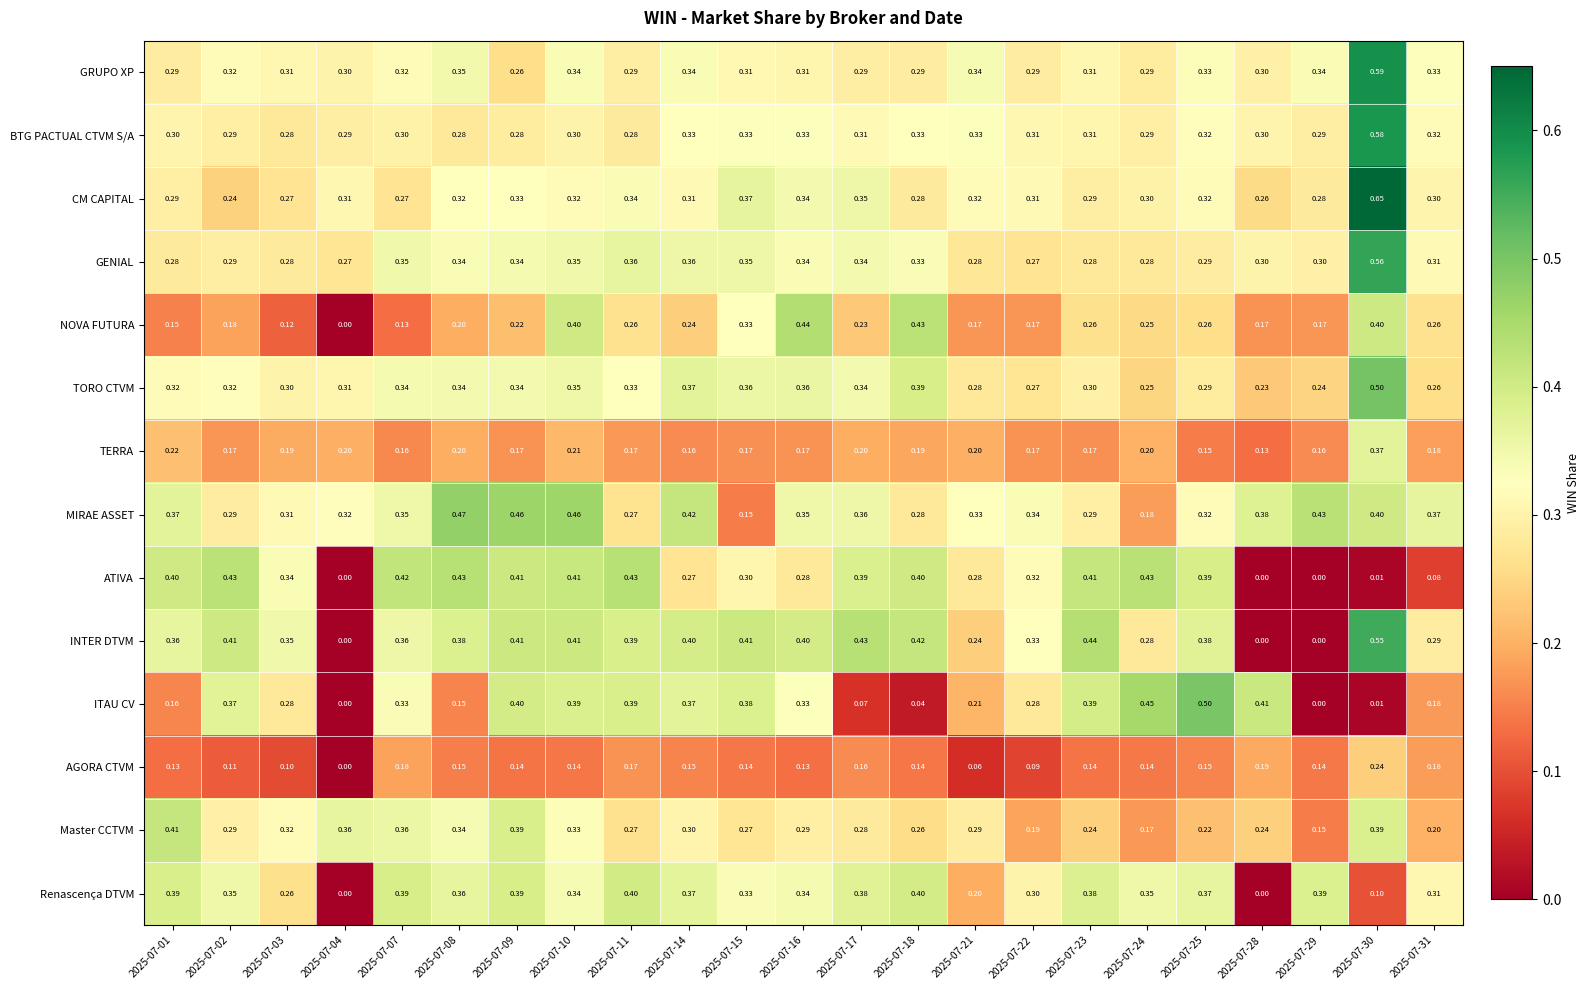

Count the number of data series in this chart.

14